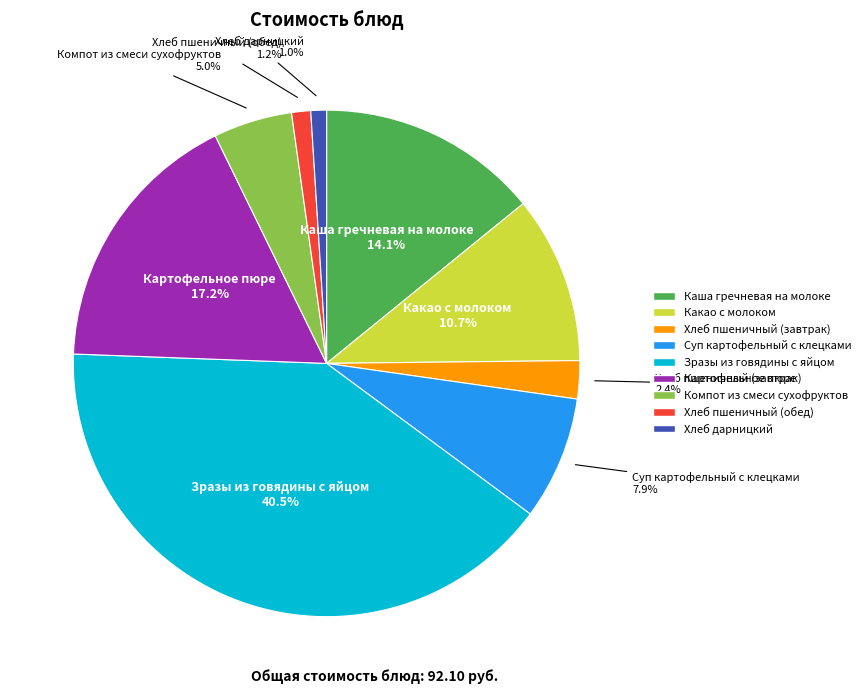

What is the largest slice in the pie chart?

Зразы из говядины с яйцом